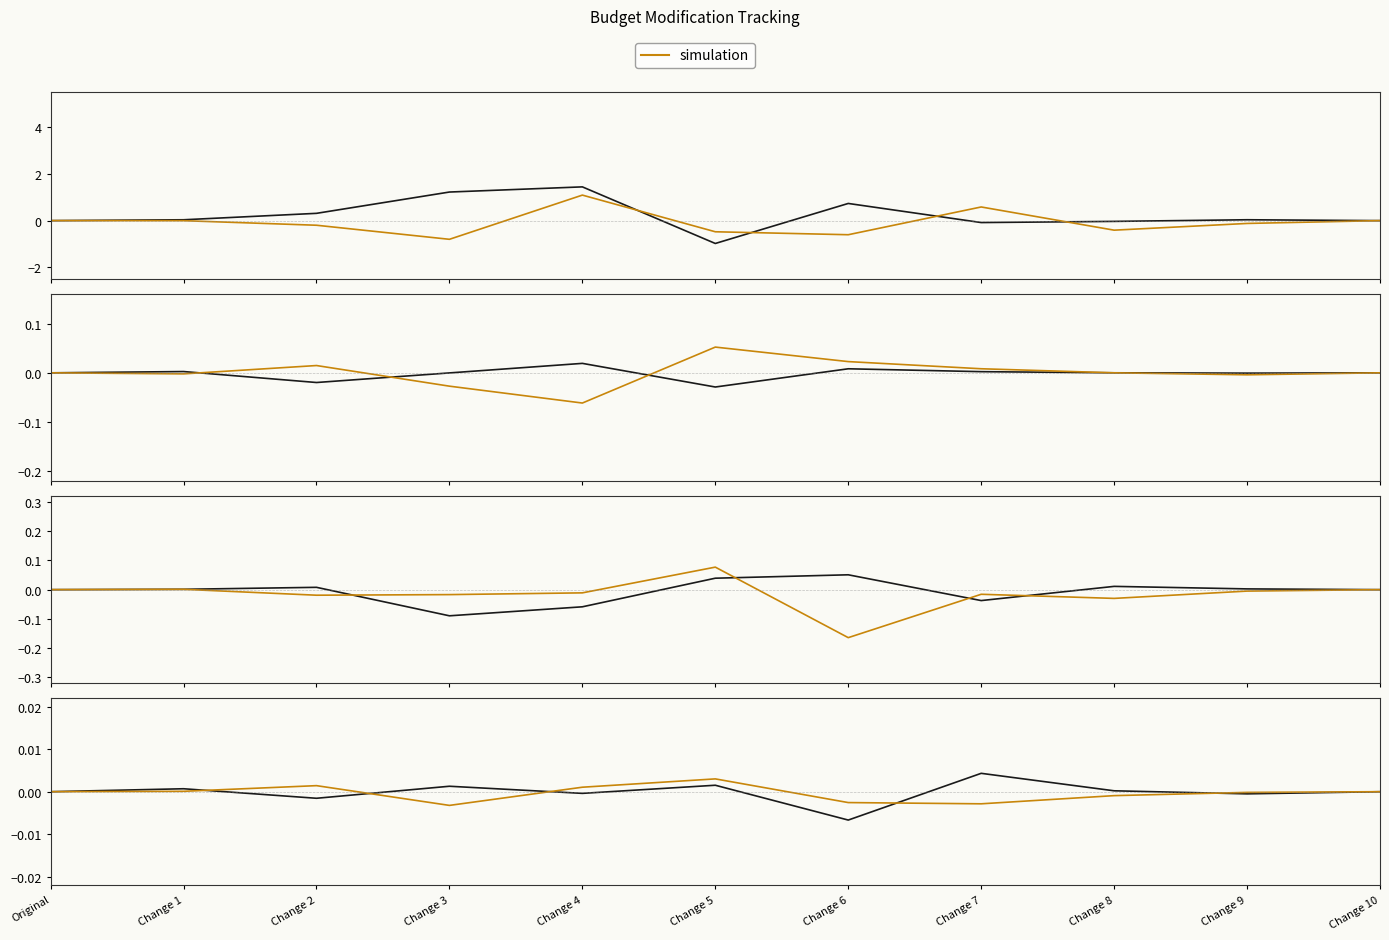

Rank the series by their maximum value, from highest to lowest.

observed, simulation